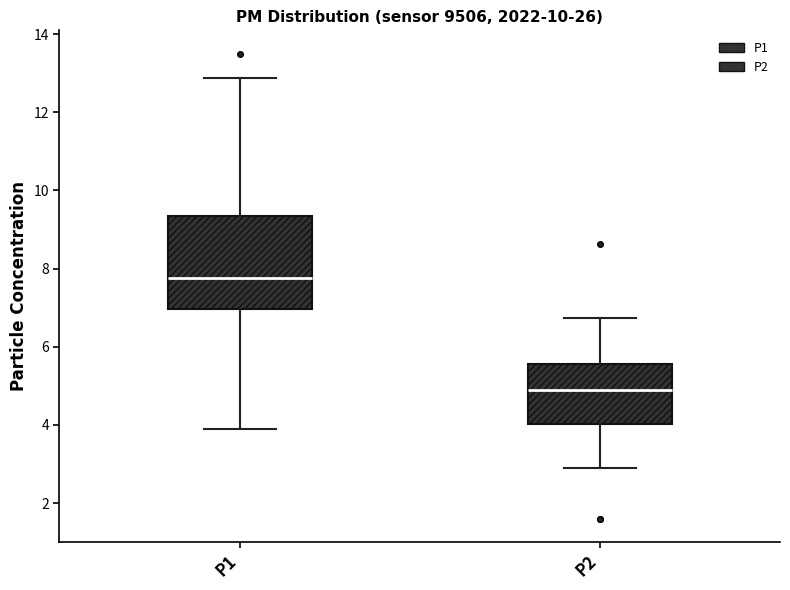

Where is the upper edge of the box for P1 on the y-axis? The values are not printed on the chart, so give them approximately, as read against the axis.

9.4